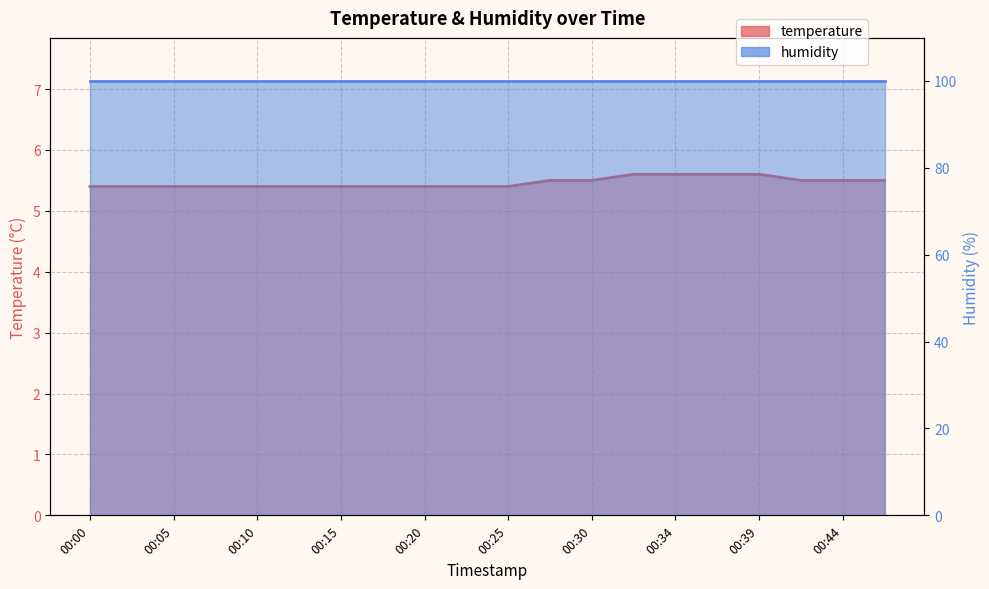

At which category does the chart reach its minimum across all series?

00:00